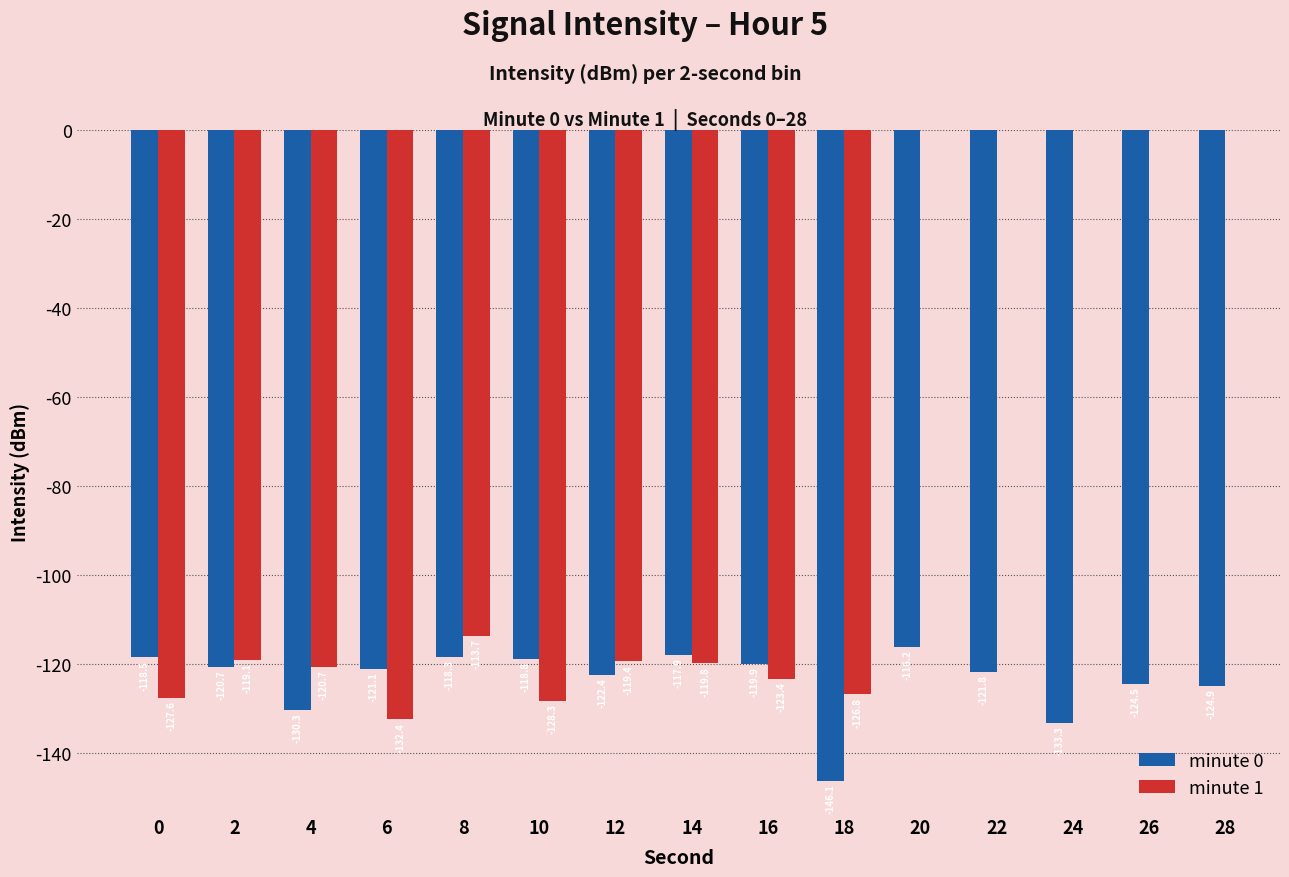

Rank the series by their maximum value, from highest to lowest.

minute 1, minute 0